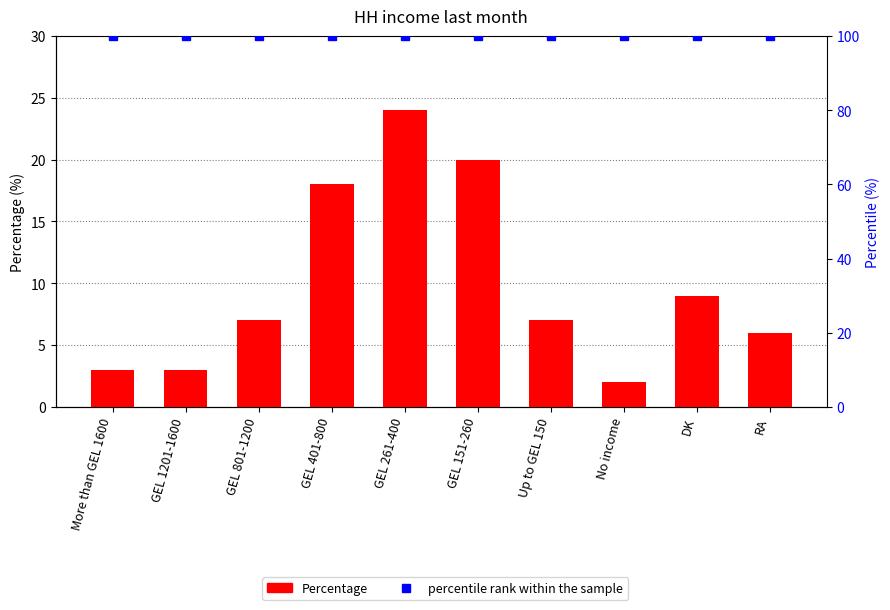

What is the value of the Percentage bar at the 8th from the left?

2